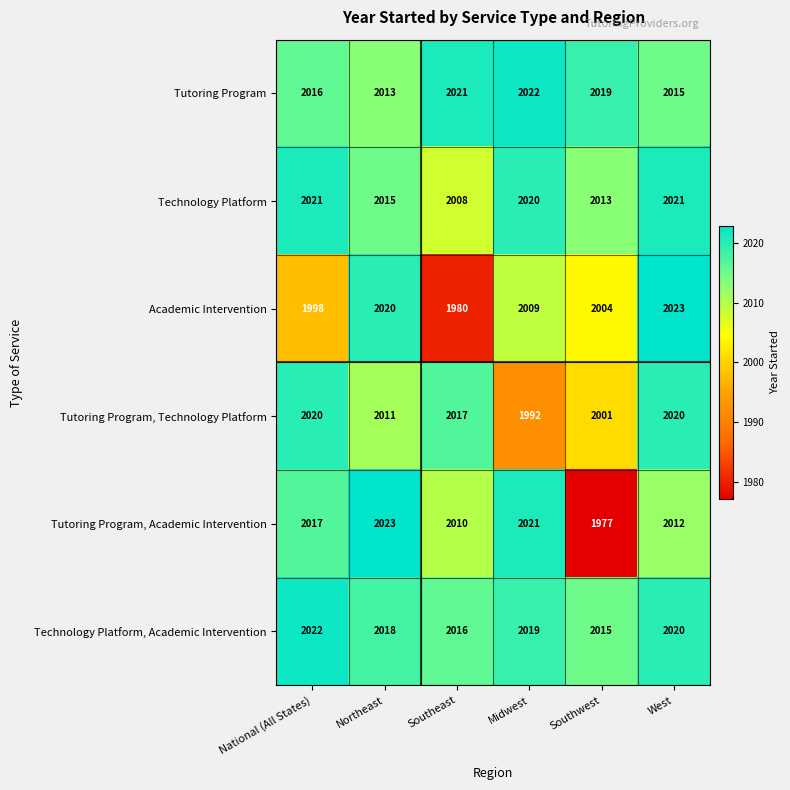

At which label does Tutoring Program reach its peak?

Midwest